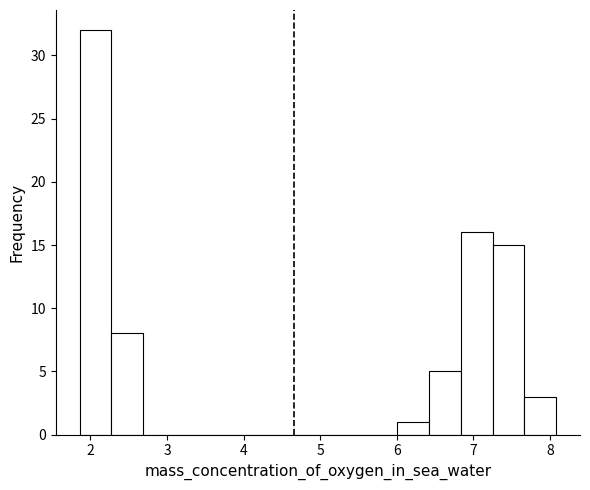

Which range on the x-axis has the tallest bar?

1.9 to 2.3